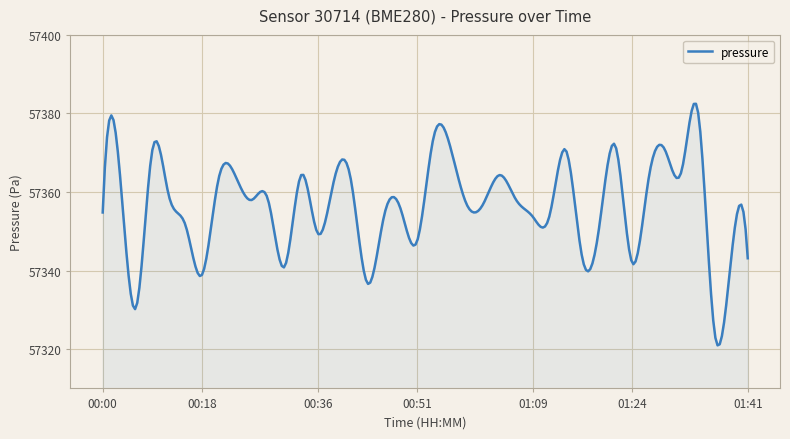

What is the greatest value displayed?

57382.5